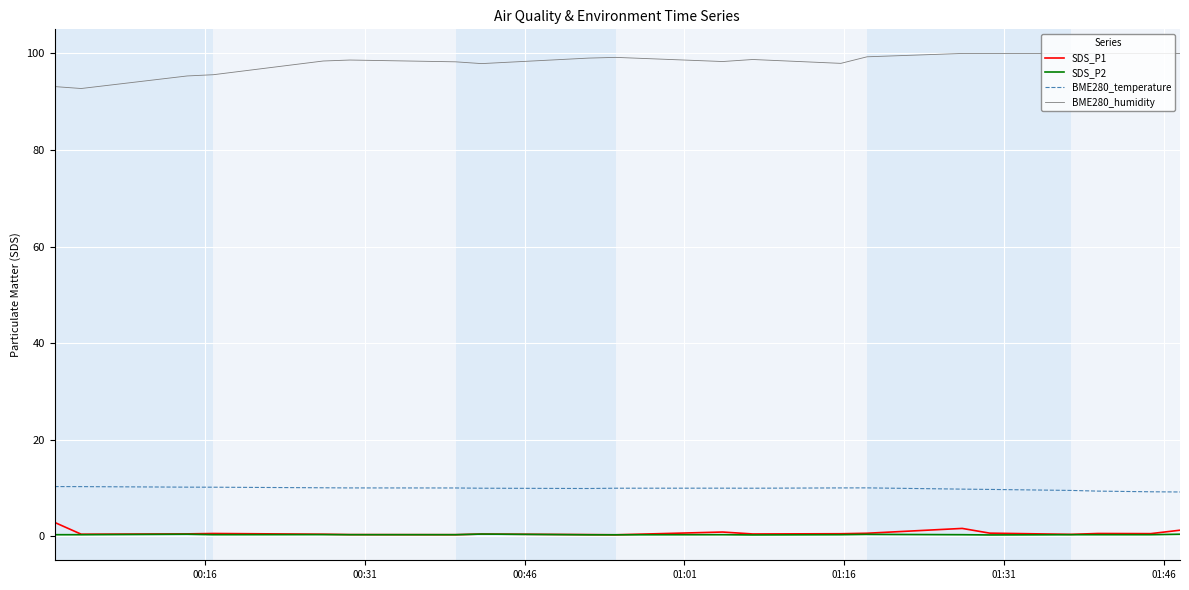

Which series has the largest range (max minus min)?

BME280_humidity